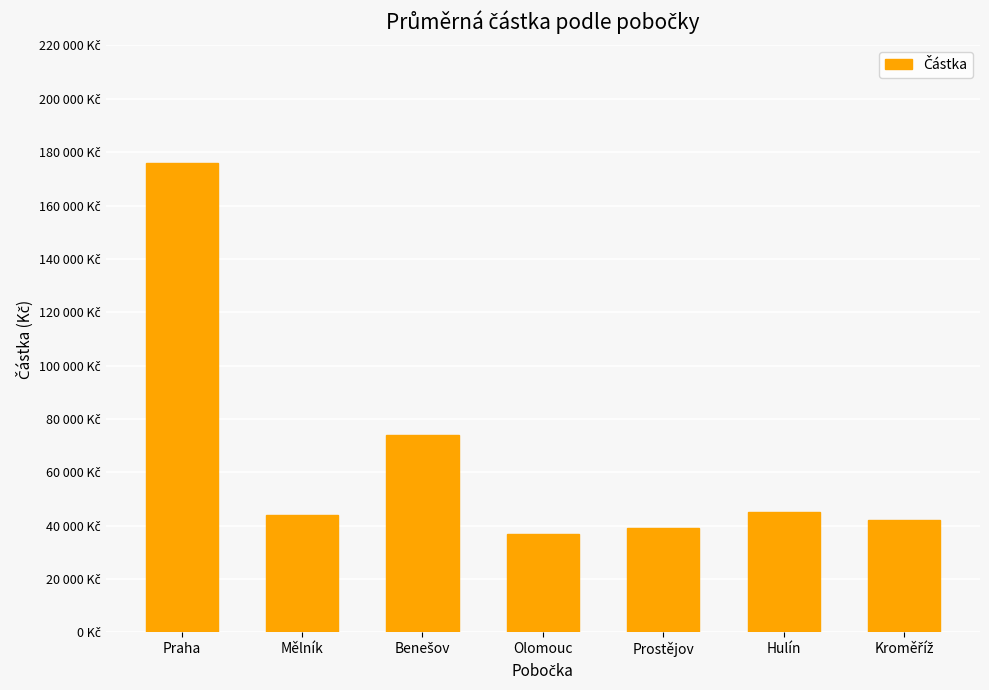

What is the ratio of the value at Mělník to the value at Kroměříž?

1.0